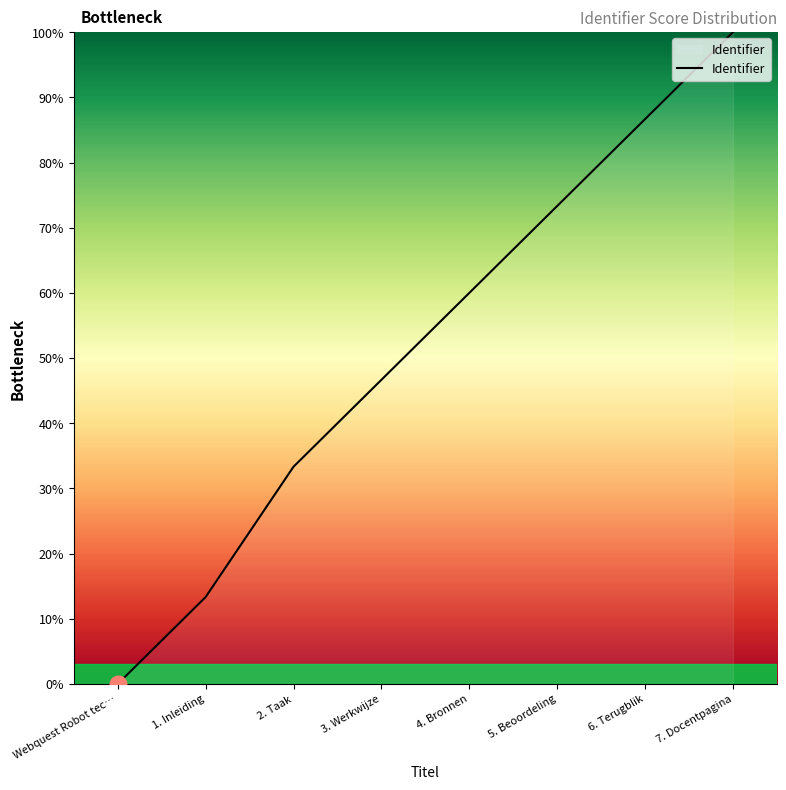

List the labels in order of value, smallest first.

Webquest Robot tec…, 1. Inleiding, 2. Taak, 3. Werkwijze, 4. Bronnen, 5. Beoordeling, 6. Terugblik, 7. Docentpagina